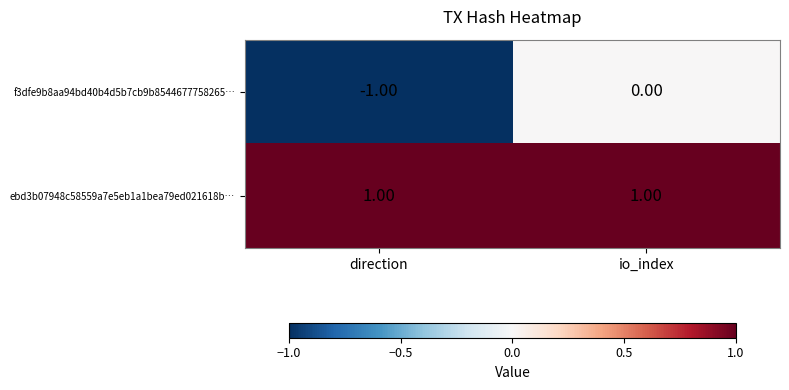

At direction, list the series in order from largest to smallest.

ebd3b07948c58559a7e5eb1a1bea79ed021618b…, f3dfe9b8aa94bd40b4d5b7cb9b8544677758265…